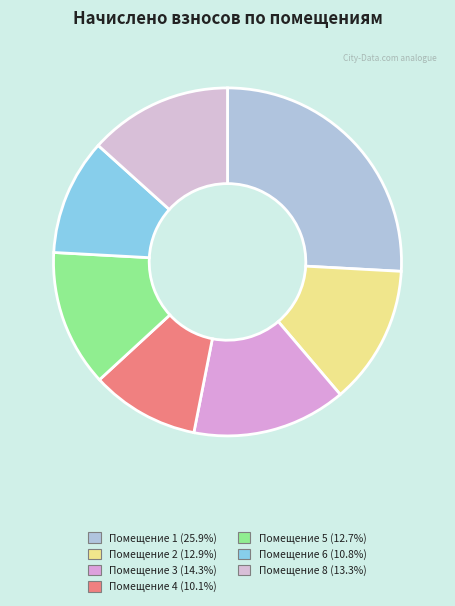

How many slices are in this pie chart?

7